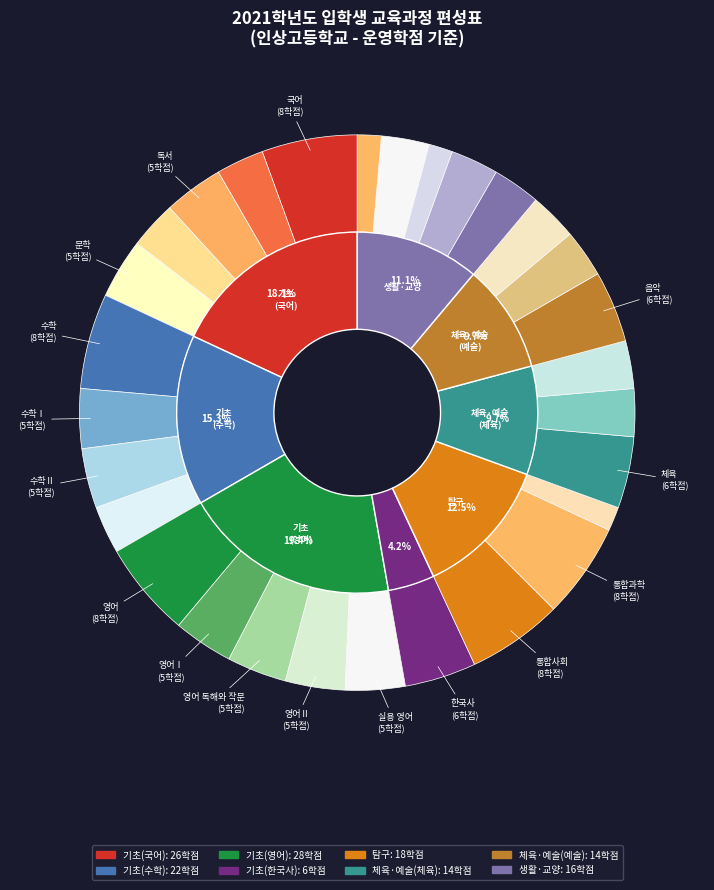

What is the largest slice in the pie chart?

국어